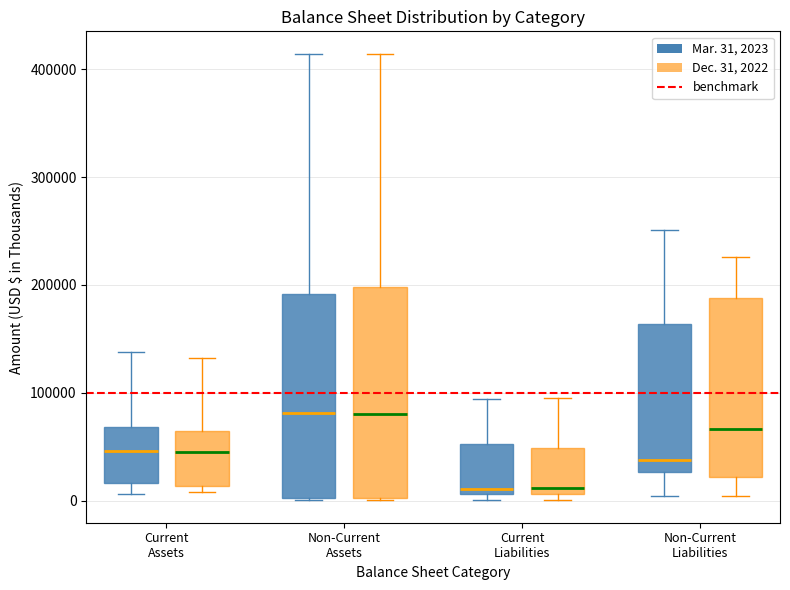

Where does the upper whisker of the box for Non-Current Liabilities (Mar. 31, 2023) end on the y-axis? The values are not printed on the chart, so give them approximately, as read against the axis.

250000